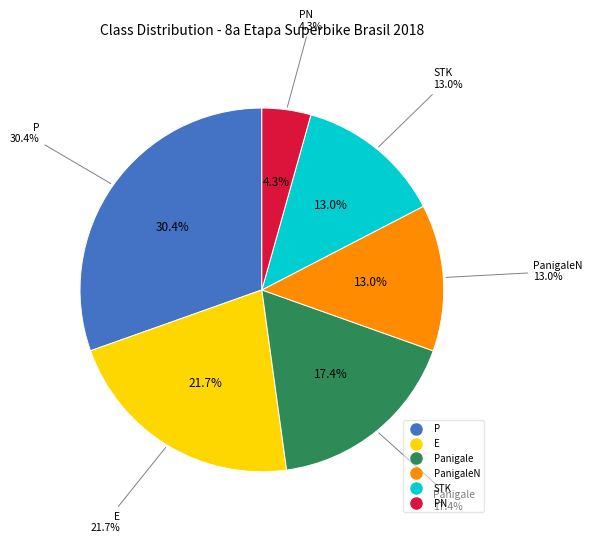

The PN slice represents 4% of the pie. True or false?

True